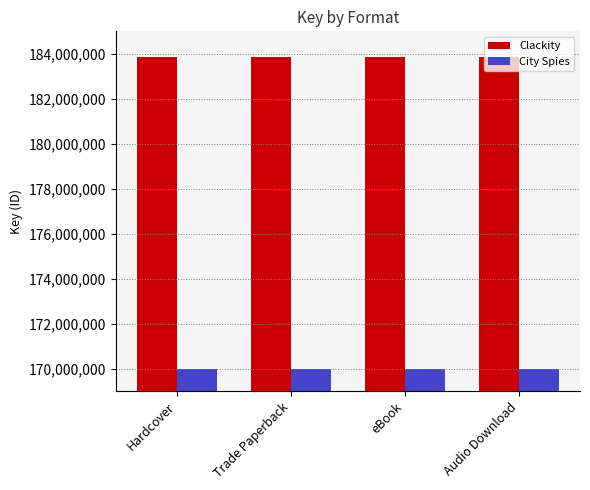

How many categories are shown in the chart?

4